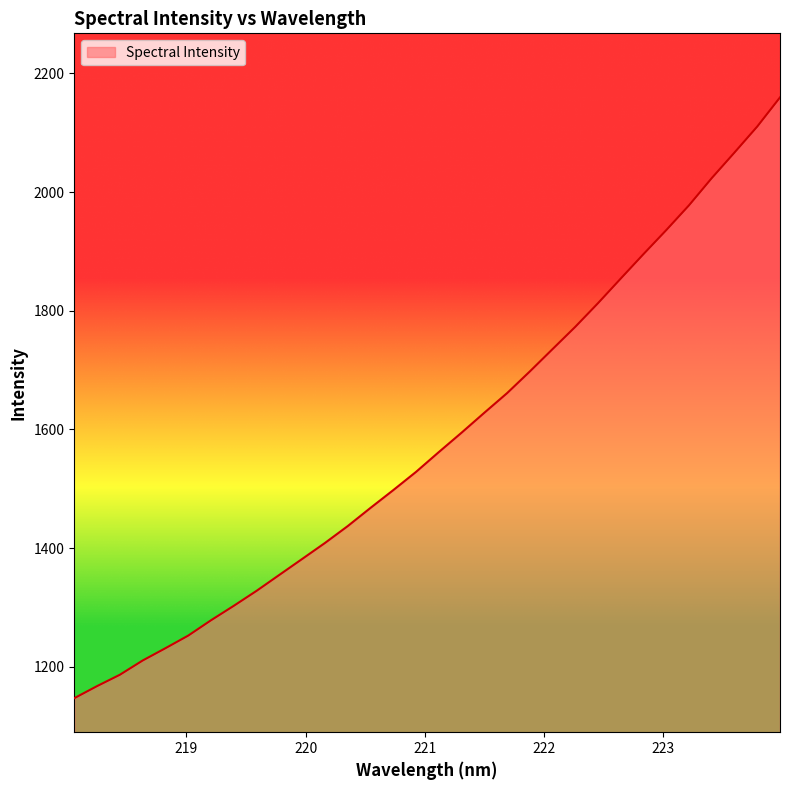

What is the difference between the maximum and minimum values?

1012.5